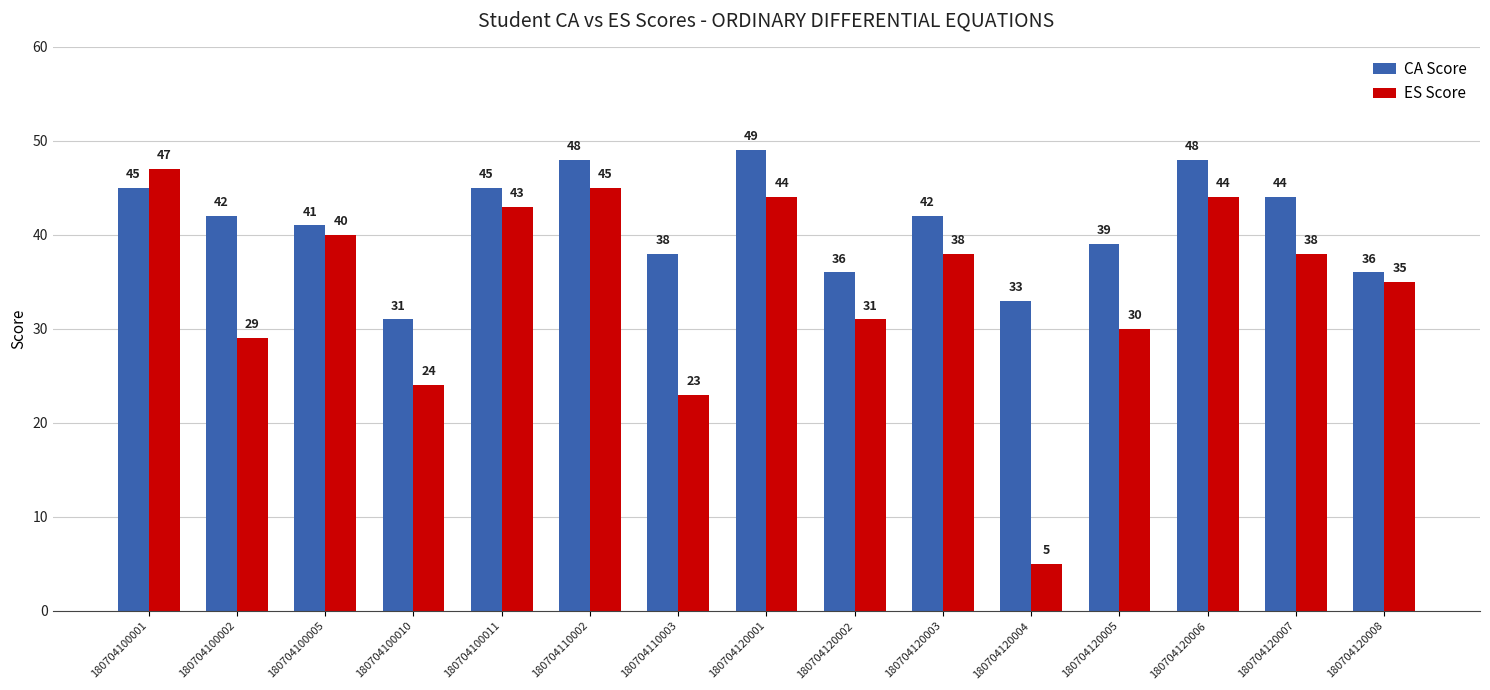

Which series has the widest spread of values?

ES Score